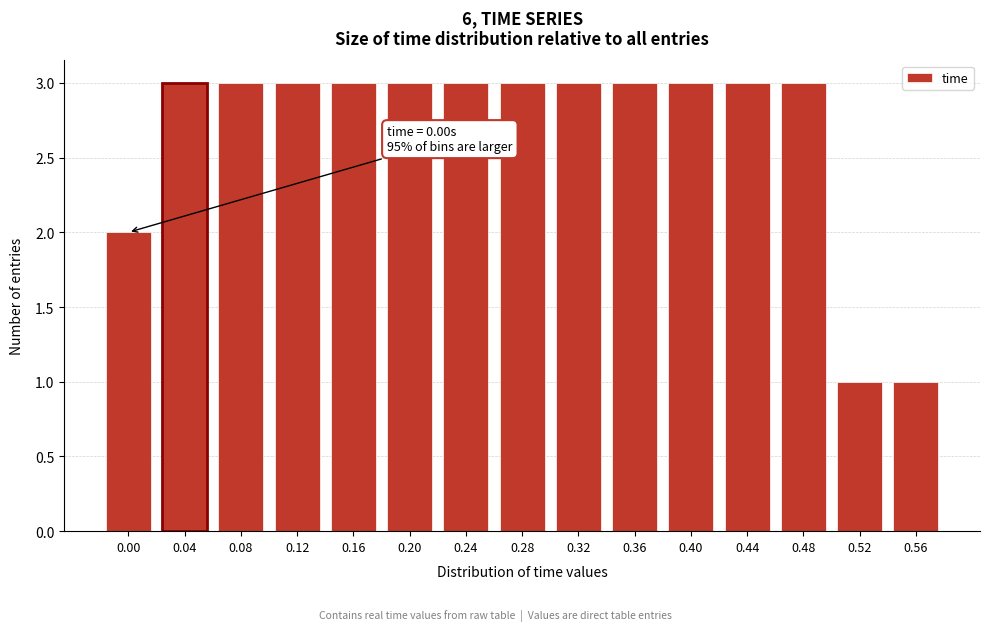

Reading left to right, list all the values displayed in this chart.

0.00=2	0.04=3	0.08=3	0.12=3	0.16=3	0.20=3	0.24=3	0.28=3	0.32=3	0.36=3	0.40=3	0.44=3	0.48=3	0.52=1	0.56=1